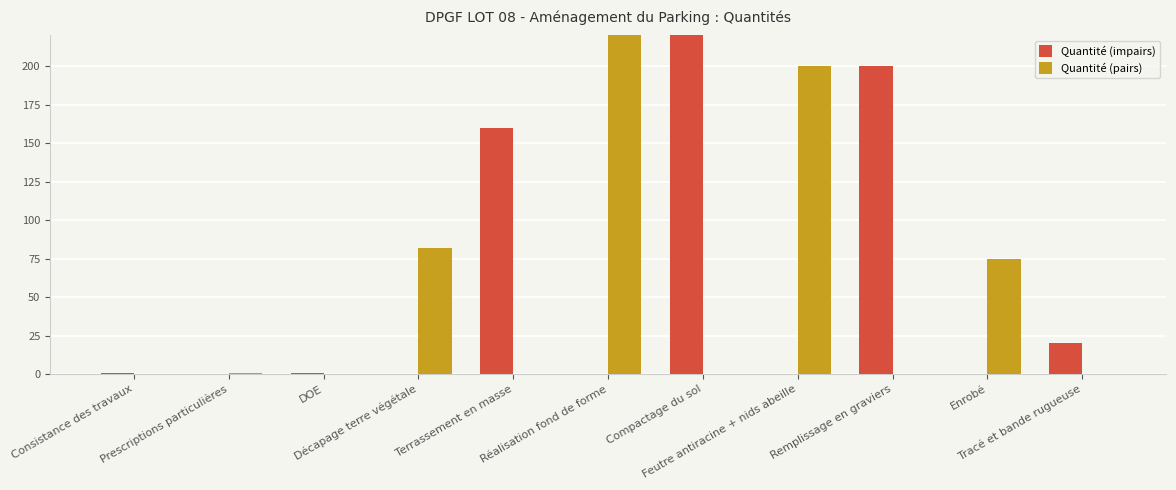

Which category has the lowest value in the Quantité (impairs) series?

Prescriptions particulières